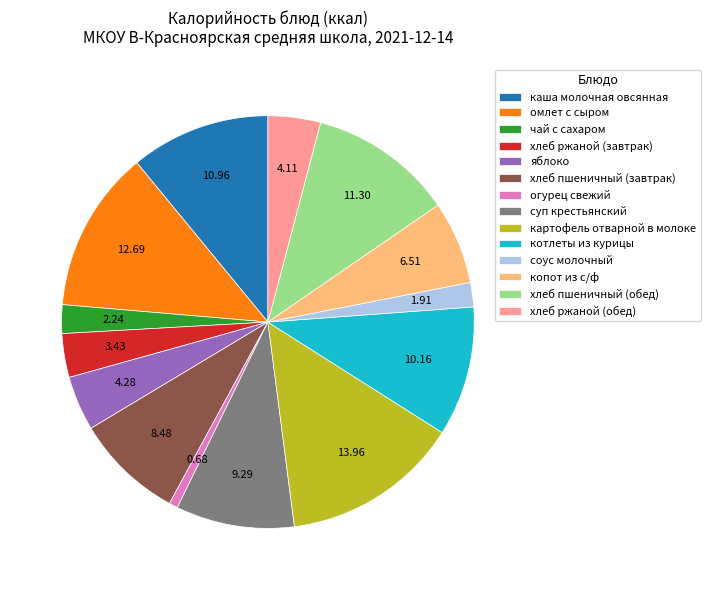

Which slice is the smallest?

огурец свежий